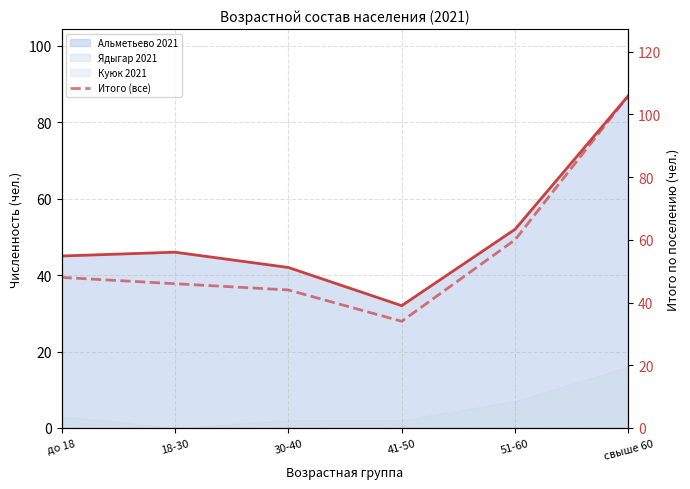

Is it true that the value at 18-30 is 46?

True